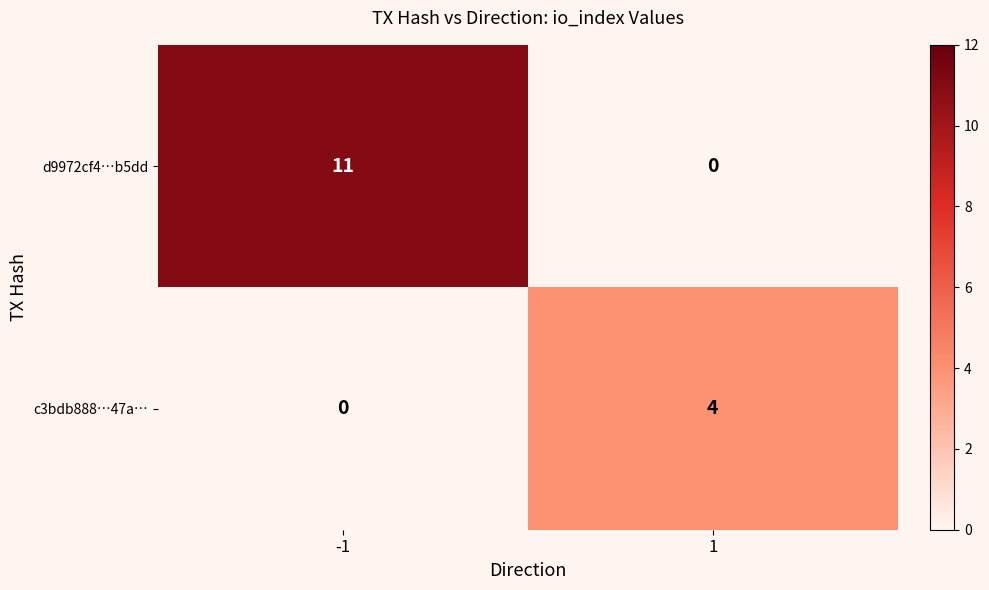

What is the difference between the c3bdb888…47a… values at 1 and -1?

4